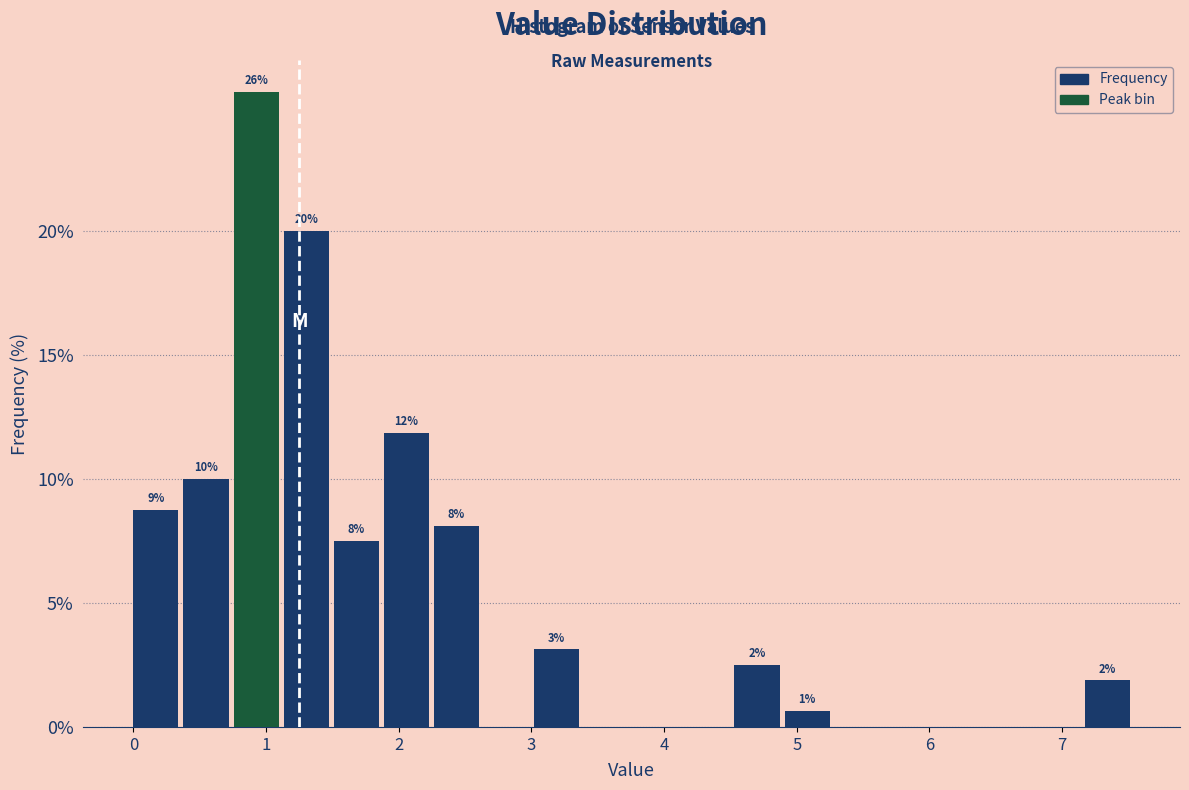

Around what value on the x-axis is the tallest bar? Give the approximate position of its centre, as read against the axis.

0.9